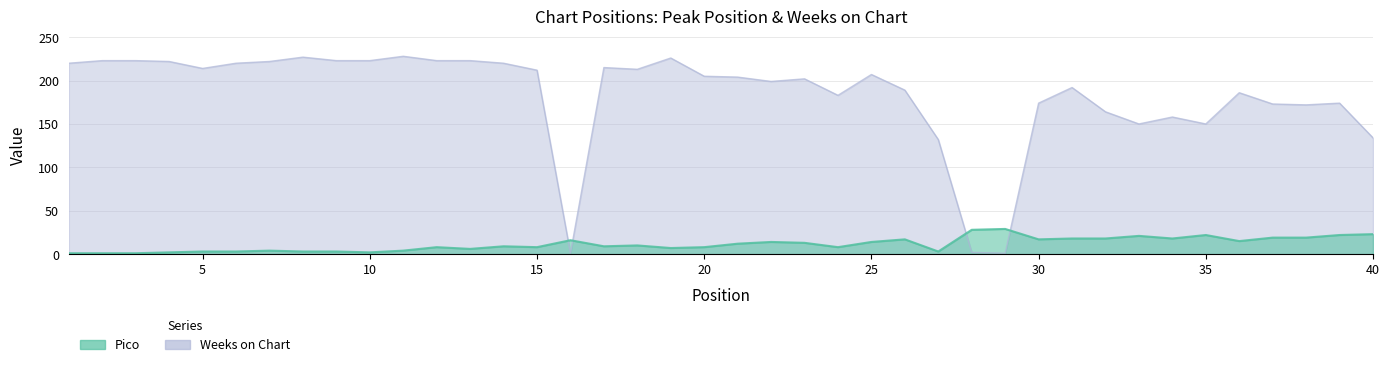

Reading left to right, list all the values displayed in this chart.

Pico: 1=1	2=1	3=1	4=2	5=3	6=3	7=4	8=3	9=3	10=2	11=4	12=8	13=6	14=9	15=8	16=16	17=9	18=10	19=7	20=8	21=12	22=14	23=13	24=8	25=14	26=17	27=3	28=28	29=29	30=17	31=18	32=18	33=21	34=18	35=22	36=15	37=19	38=19	39=22	40=23
Weeks on Chart: 1=220	2=223	3=223	4=222	5=214	6=220	7=222	8=227	9=223	10=223	11=228	12=223	13=223	14=220	15=212	16=1	17=215	18=213	19=226	20=205	21=204	22=199	23=202	24=183	25=207	26=189	27=132	28=2	29=1	30=174	31=192	32=164	33=150	34=158	35=150	36=186	37=173	38=172	39=174	40=134